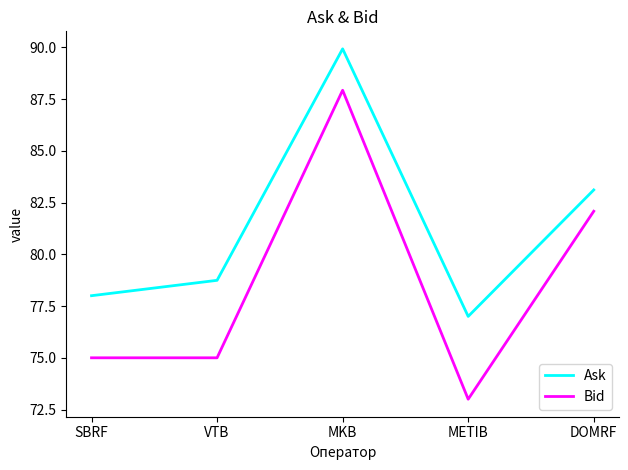

Which category has the lowest value across all series?

METIB